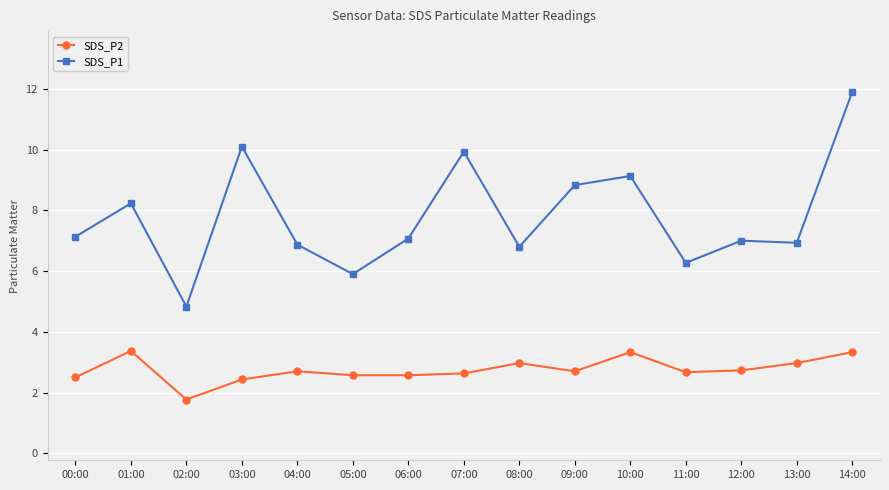

In SDS_P1, how many points are lower than both neighbors (excluding endpoints)?

5